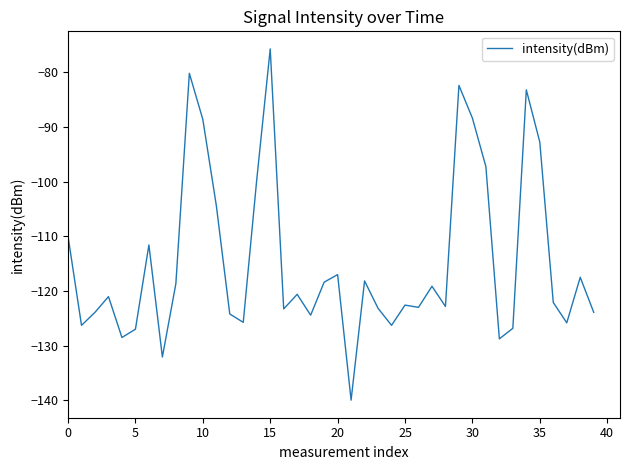

What is the smallest value displayed?

-139.9